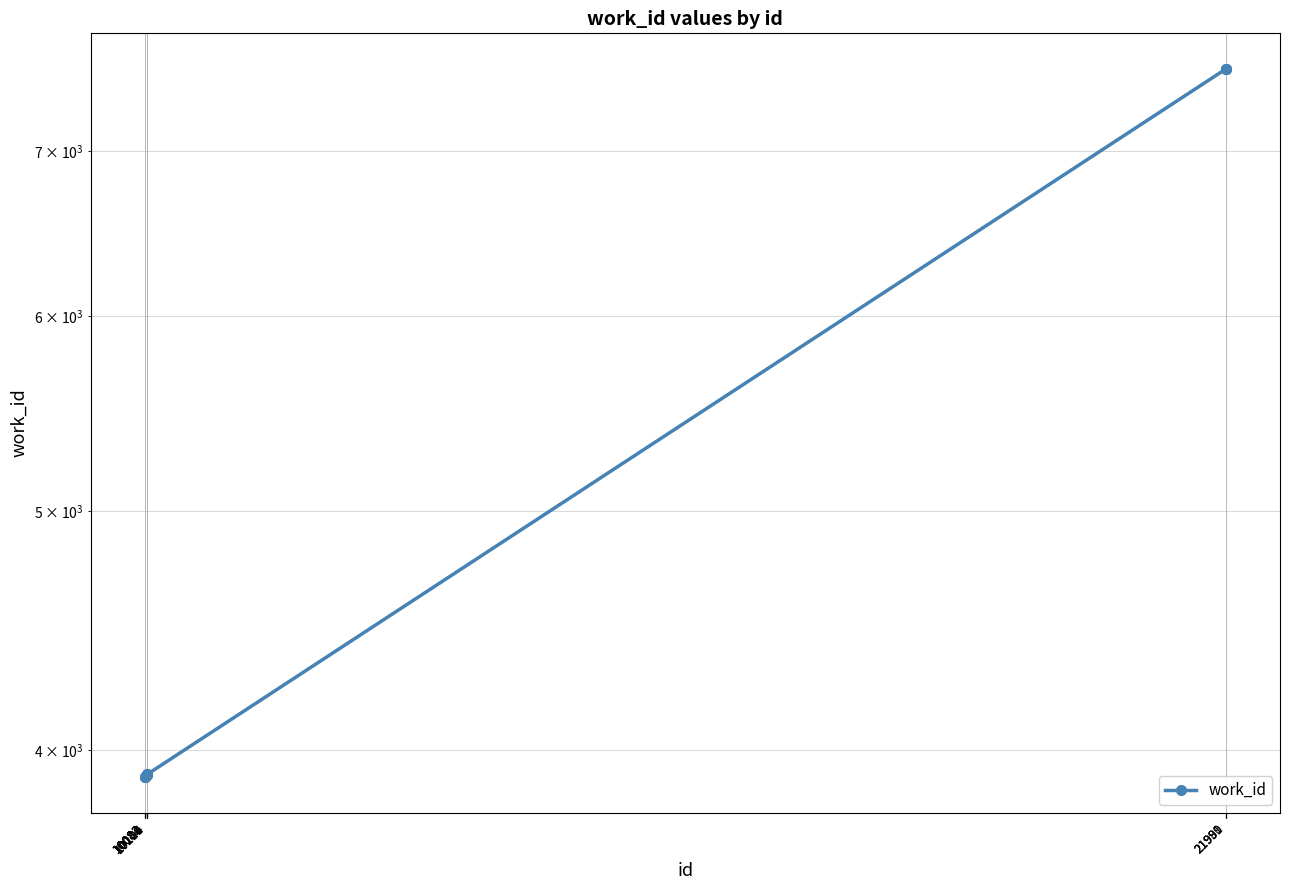

Between 10104 and 10082, which is larger?

10104